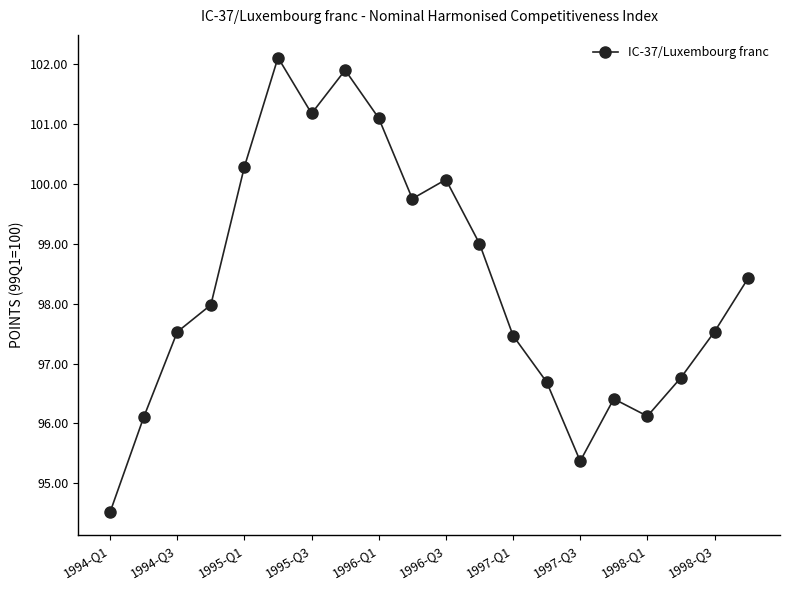

What is the value of the 5th point from the left?

100.3